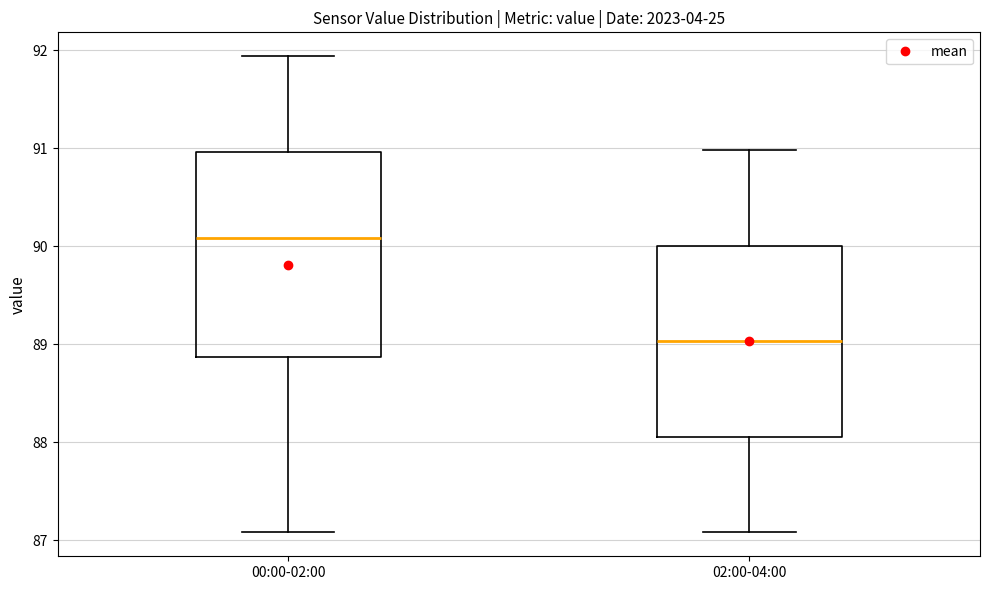

Reading left to right, transcribe this box plot: for each box, give where its median line is, the range the box spans, and where its two whiskers end, as read against the y-axis. The values are not printed on the chart, so give them approximately, as read against the axis.

00:00-02:00: median 90.1, box 88.9 to 91.0, whiskers 87.1 to 91.9
02:00-04:00: median 89.0, box 88.1 to 90.0, whiskers 87.1 to 91.0